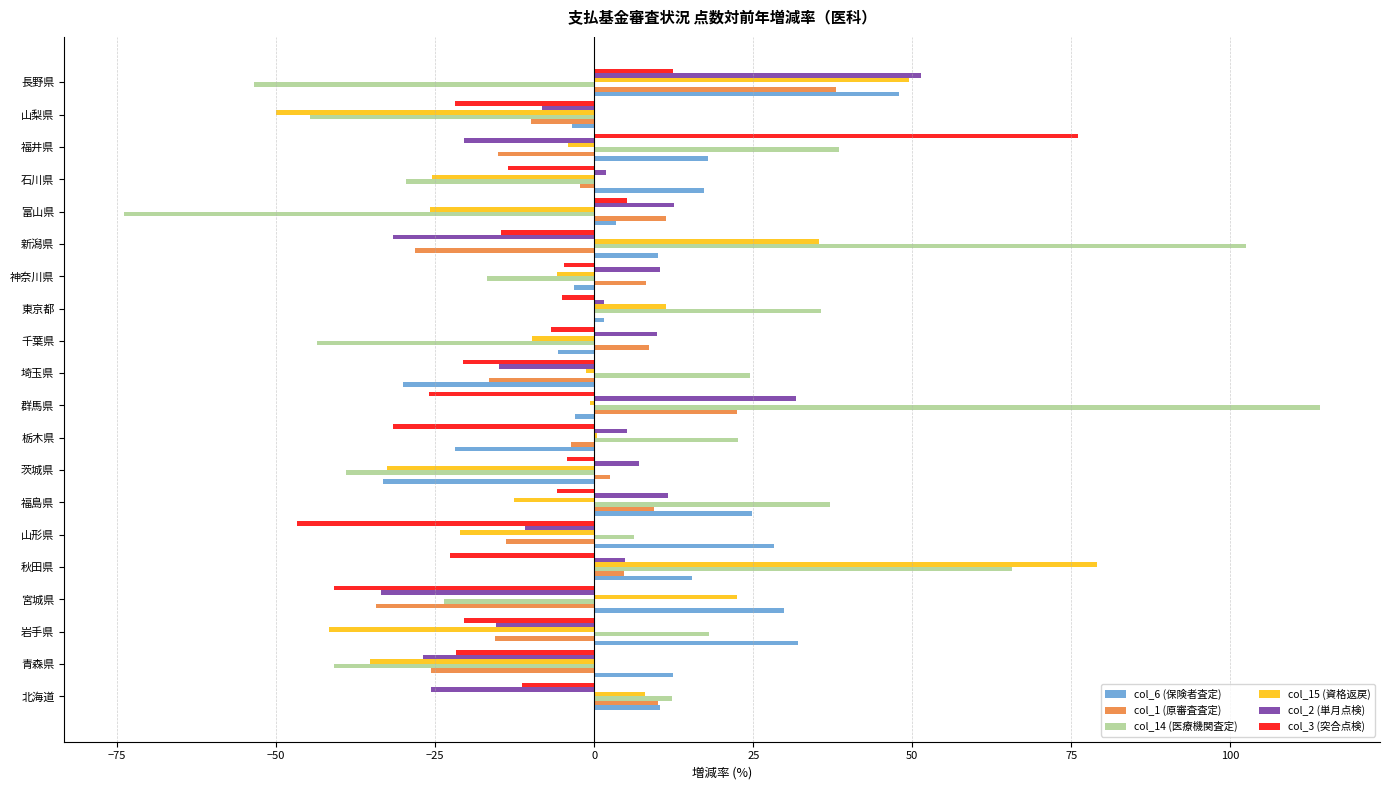

What is the maximum value for col_3 (突合点検)?

76.0